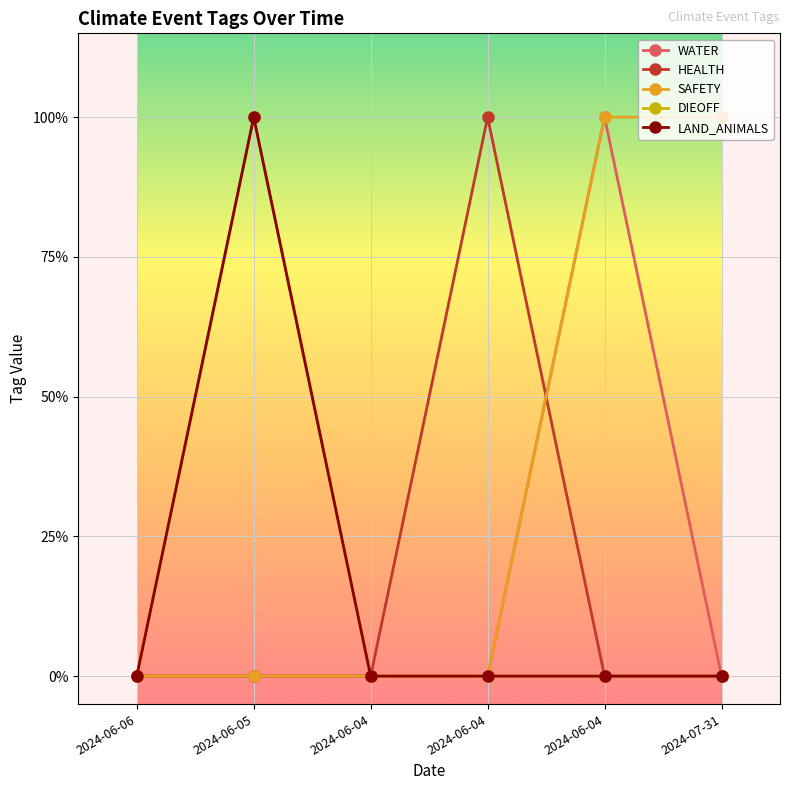

Reading left to right, transcribe all the data shown in this chart.

WATER: 2024-06-06=0	2024-06-05=0	2024-06-04=0	2024-06-04=0	2024-06-04=1	2024-07-31=0
HEALTH: 2024-06-06=0	2024-06-05=0	2024-06-04=0	2024-06-04=1	2024-06-04=0	2024-07-31=0
SAFETY: 2024-06-06=0	2024-06-05=0	2024-06-04=0	2024-06-04=0	2024-06-04=1	2024-07-31=1
DIEOFF: 2024-06-06=0	2024-06-05=1	2024-06-04=0	2024-06-04=0	2024-06-04=0	2024-07-31=0
LAND_ANIMALS: 2024-06-06=0	2024-06-05=1	2024-06-04=0	2024-06-04=0	2024-06-04=0	2024-07-31=0